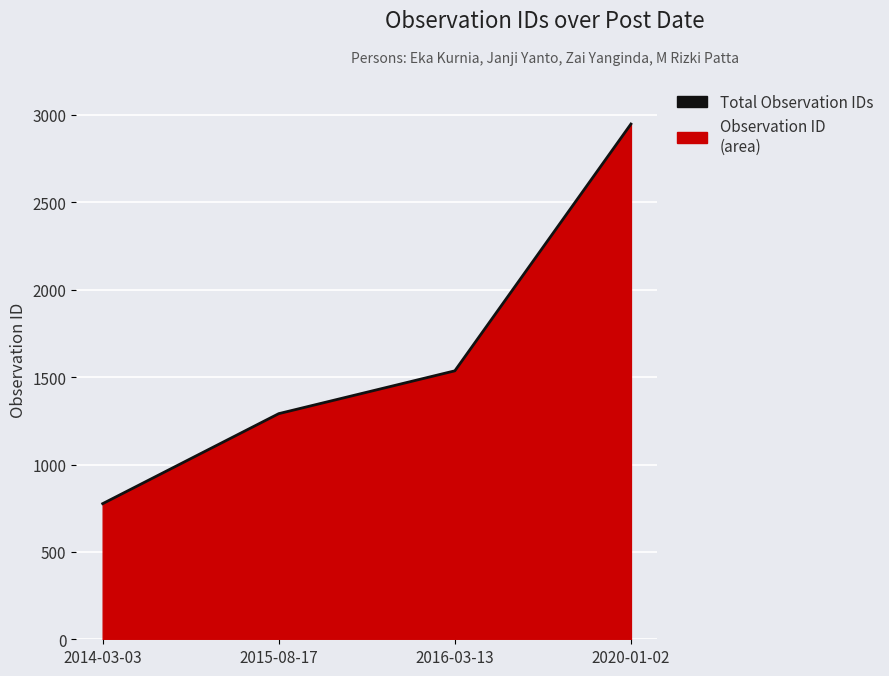

What is the difference between the values at 2015-08-17 and 2014-03-03?

515